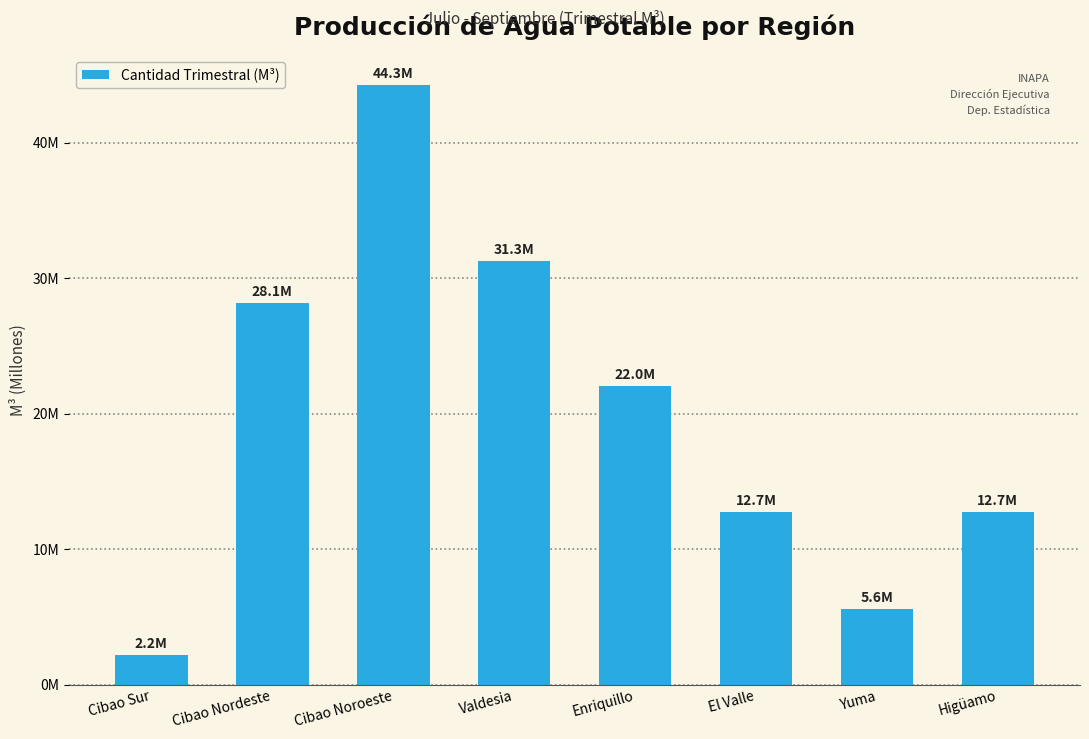

Approximately how many times larger is the value at Higüamo compared to Enriquillo?

0.6